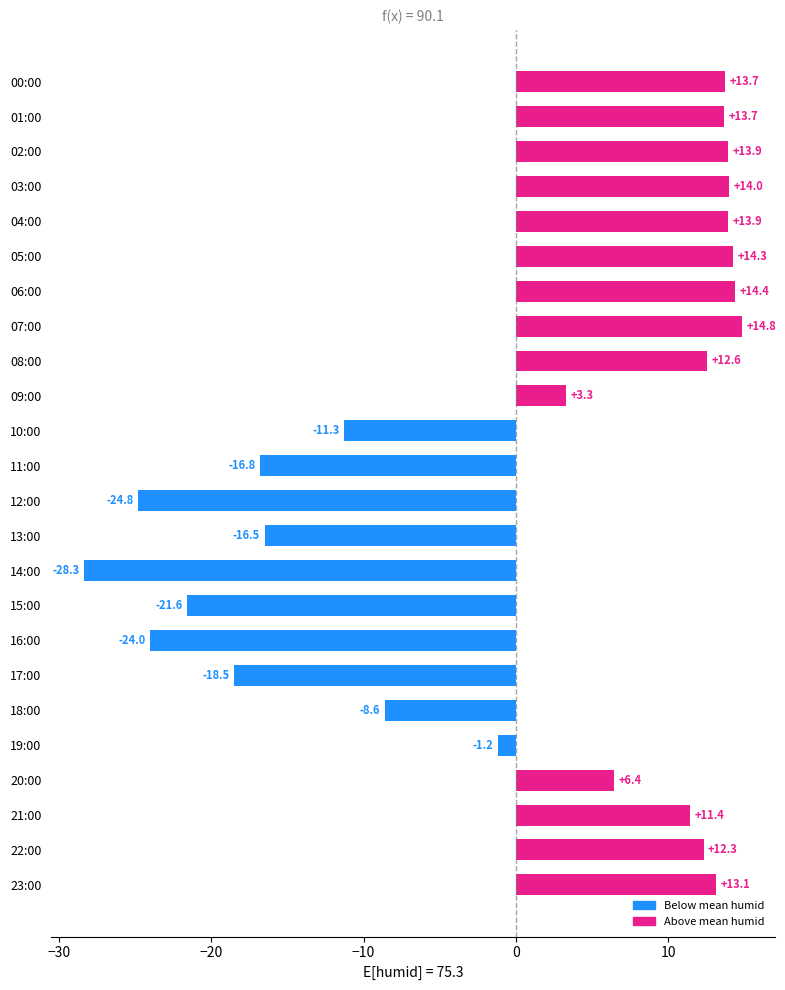

Is it true that the value at 21:00 is 11.4?

True